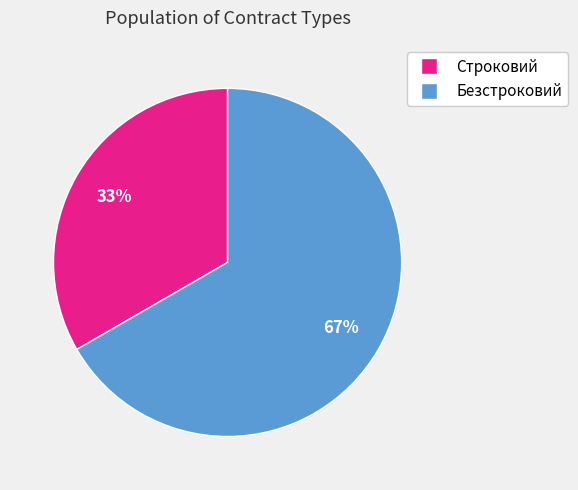

Is the sum of Безстроковий and Строковий greater than half?

Yes